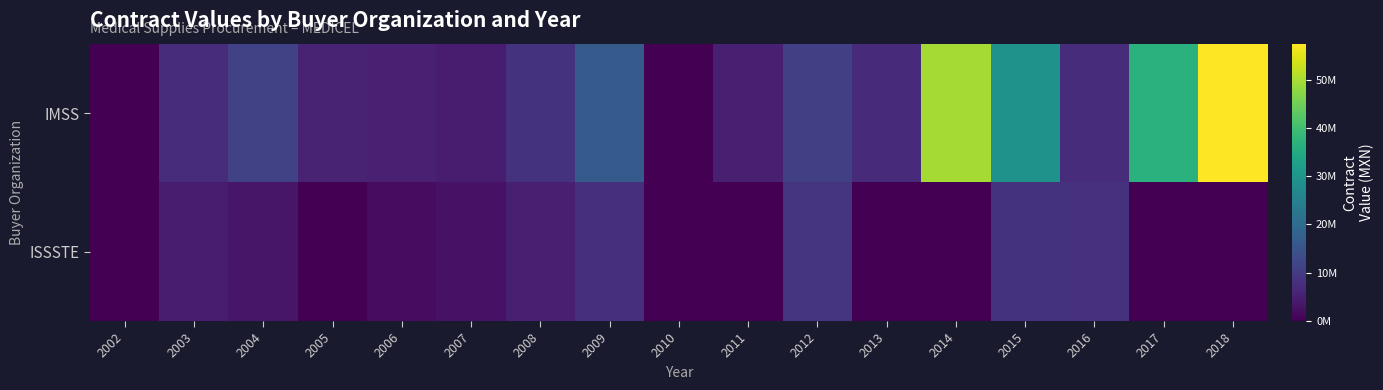

Reading left to right, extract all data points from this chart.

IMSS: 2002=0.0	2003=7317611.6	2004=11256159.4	2005=5803423.8	2006=5312281.5	2007=4586561.7	2008=8386022.3	2009=16381497.9	2010=0.0	2011=4992283.9	2012=10804496.8	2013=6785238.2	2014=49822729.9	2015=29347717.6	2016=7299658.2	2017=36593440.1	2018=57457415.0
ISSSTE: 2002=0.0	2003=4374268.7	2004=3511864.5	2005=0.0	2006=1961494.0	2007=2851603.6	2008=5158324.1	2009=8059140.8	2010=0.0	2011=0.0	2012=8721952.8	2013=0.0	2014=0.0	2015=8524478.4	2016=8259081.5	2017=0.0	2018=0.0